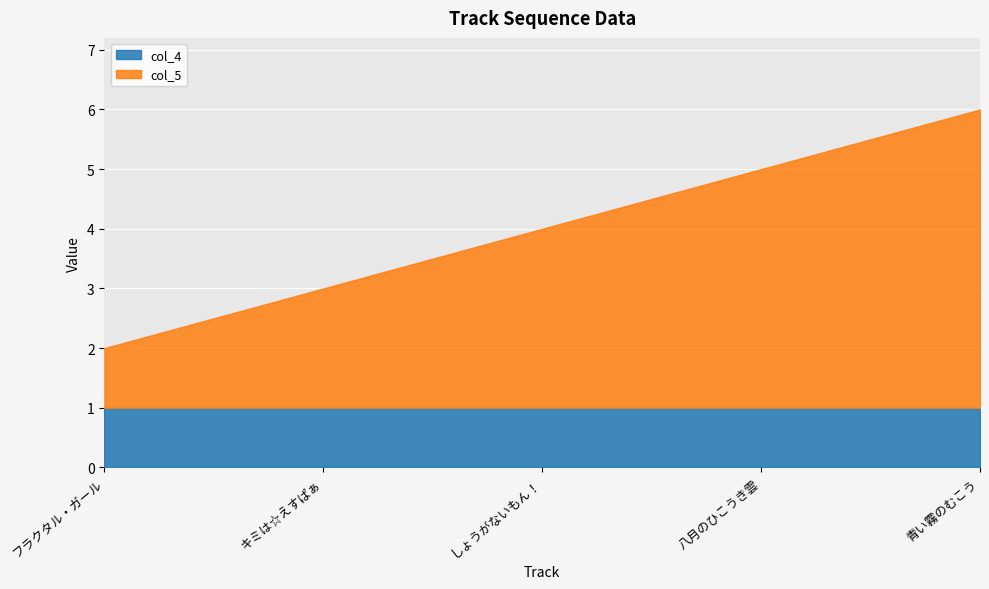

Which series has the largest range (max minus min)?

col_5